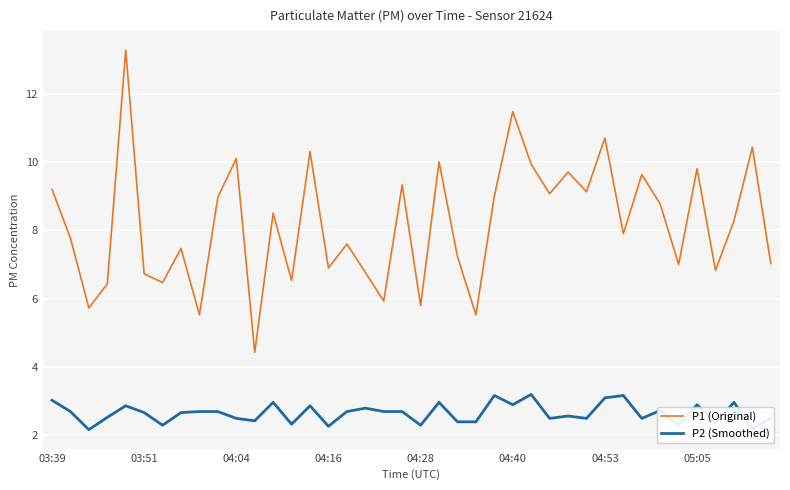

List the series in order of their peak value, lowest first.

P2 (Smoothed), P1 (Original)